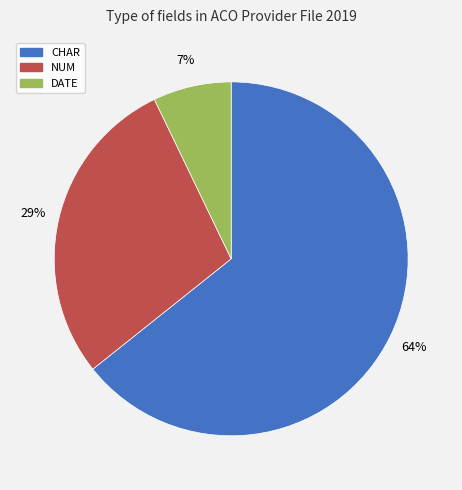

Which slice is the largest?

CHAR